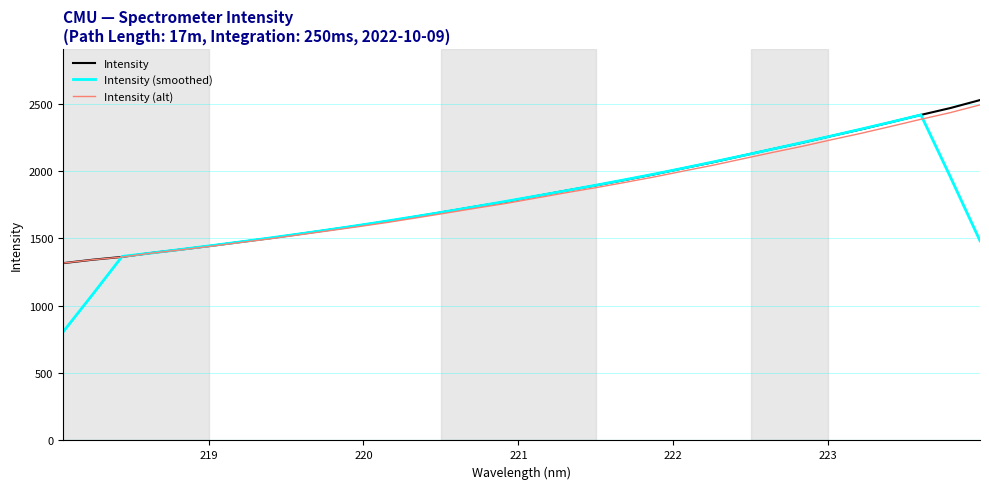

Which series has the widest spread of values?

Intensity (smoothed)